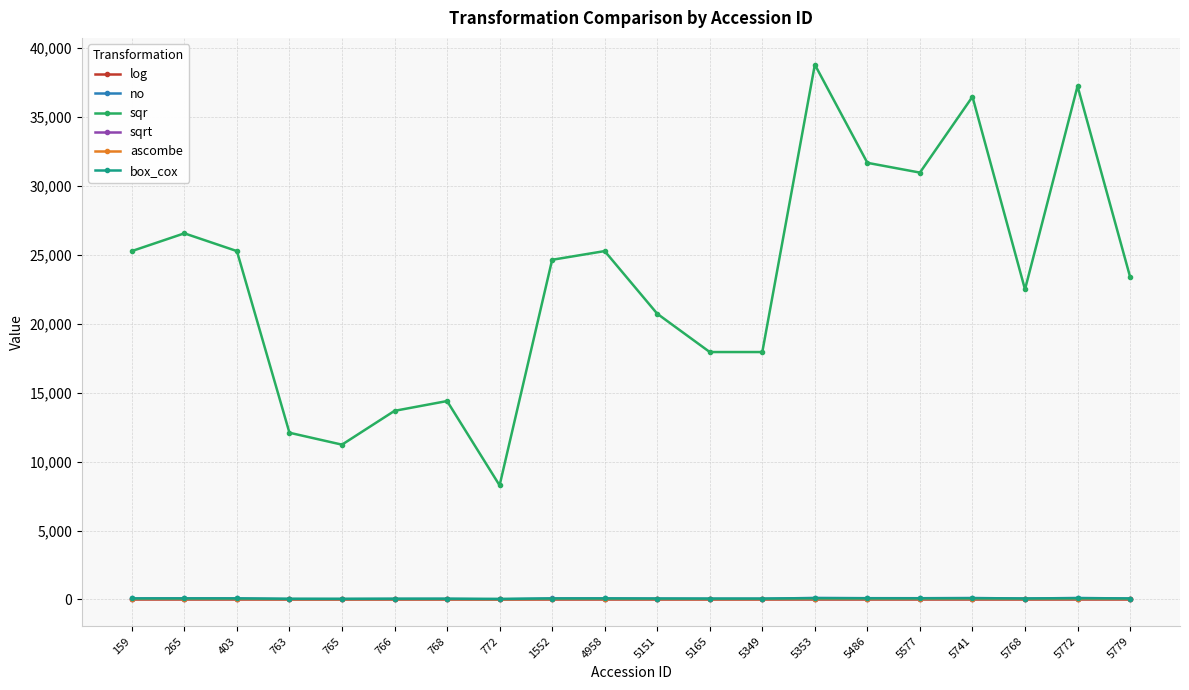

What is the total value across all series at 5577?

31174.8